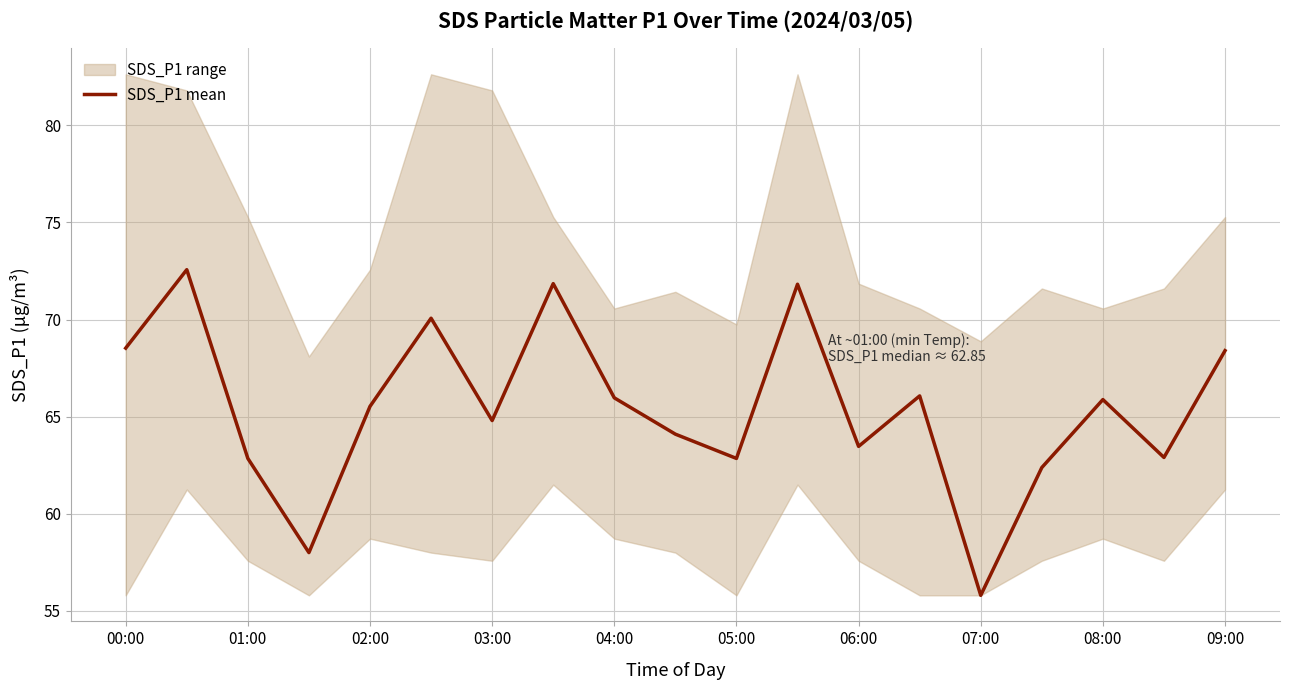

What is the difference between the maximum and minimum values?

16.8